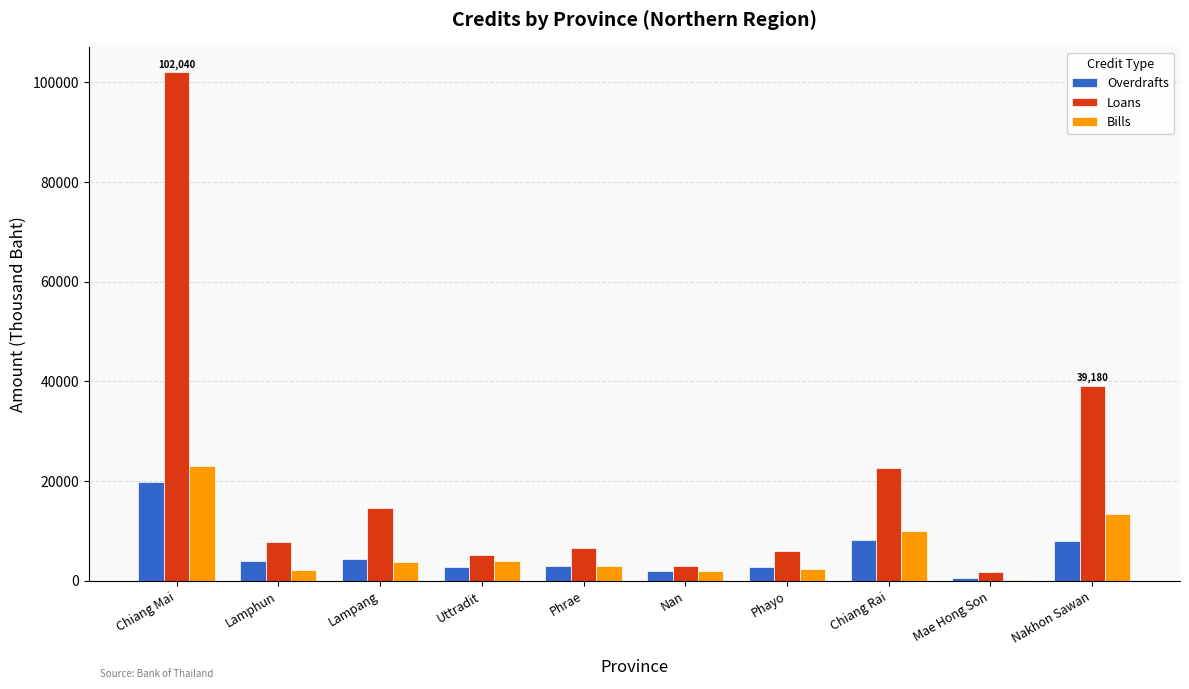

What is the sum of all Loans values?

208561